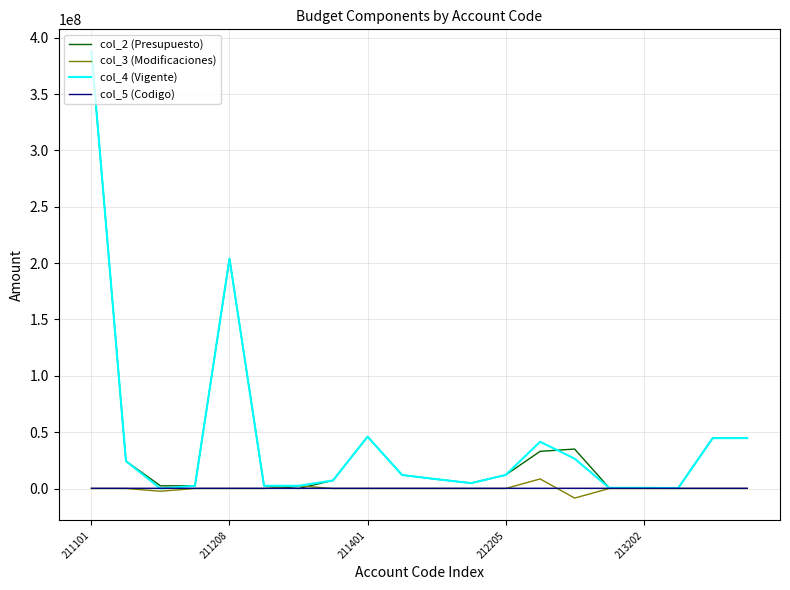

What is the maximum value for col_2 (Presupuesto)?

387600000.0